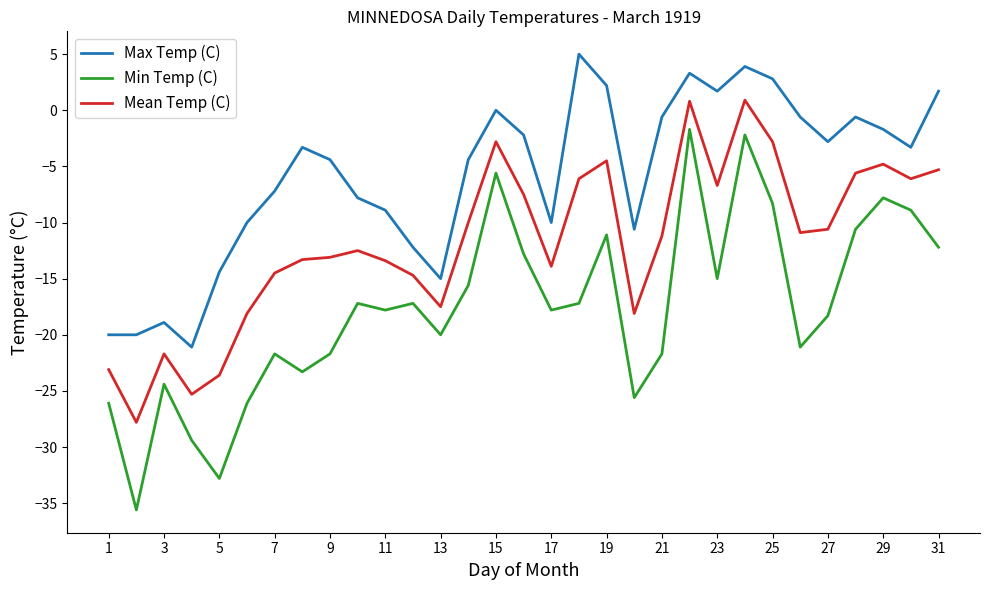

What is the difference between the maximum and minimum values in the Max Temp (C) series?

26.1